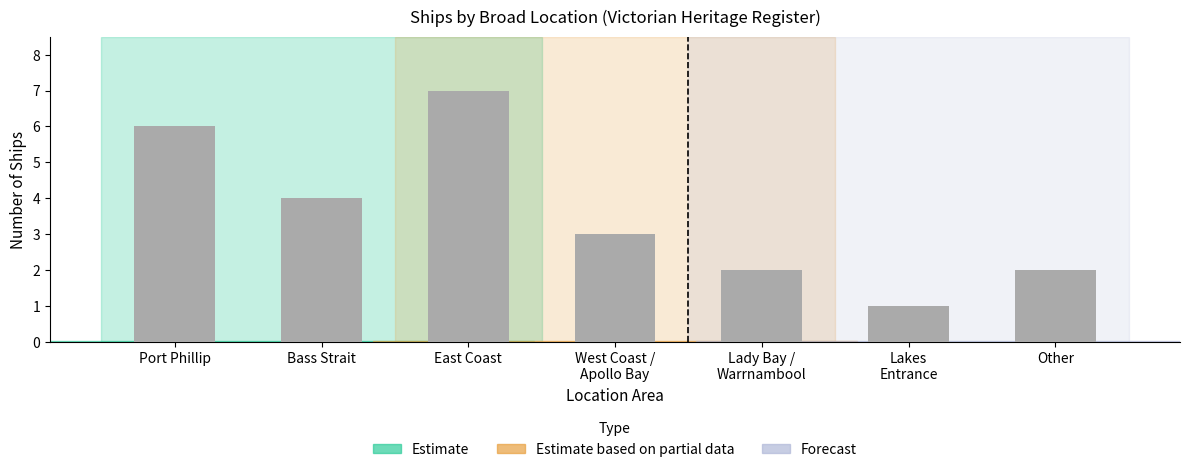

Which label corresponds to the largest value in the chart?

East Coast